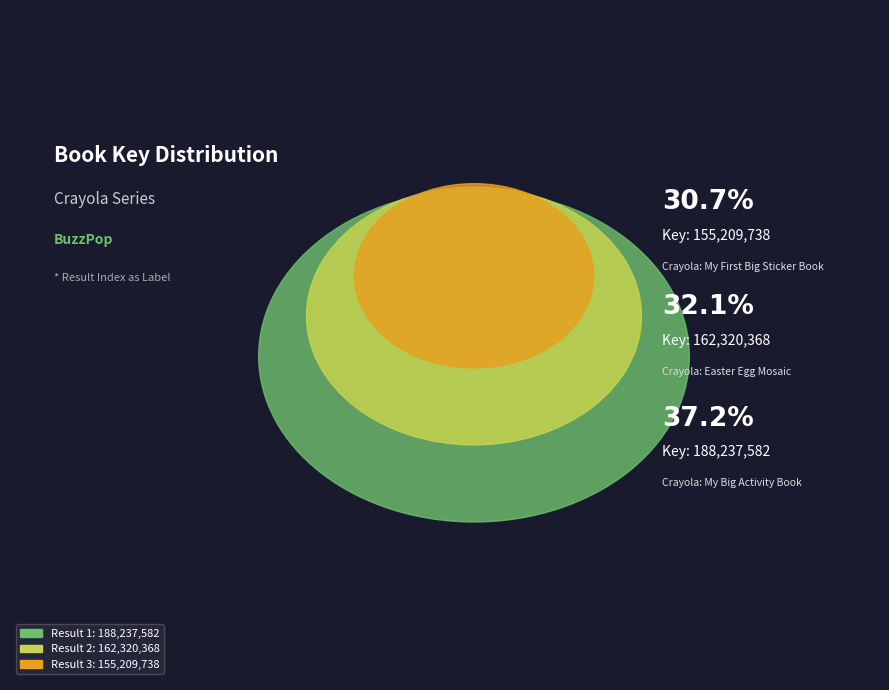

What percentage is the 1 slice, to the nearest percent?

37%